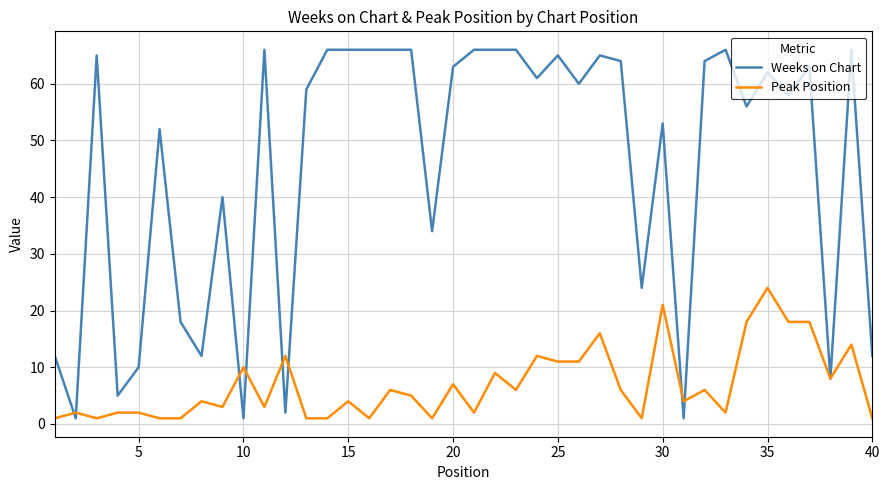

Which series has the largest range (max minus min)?

Weeks on Chart